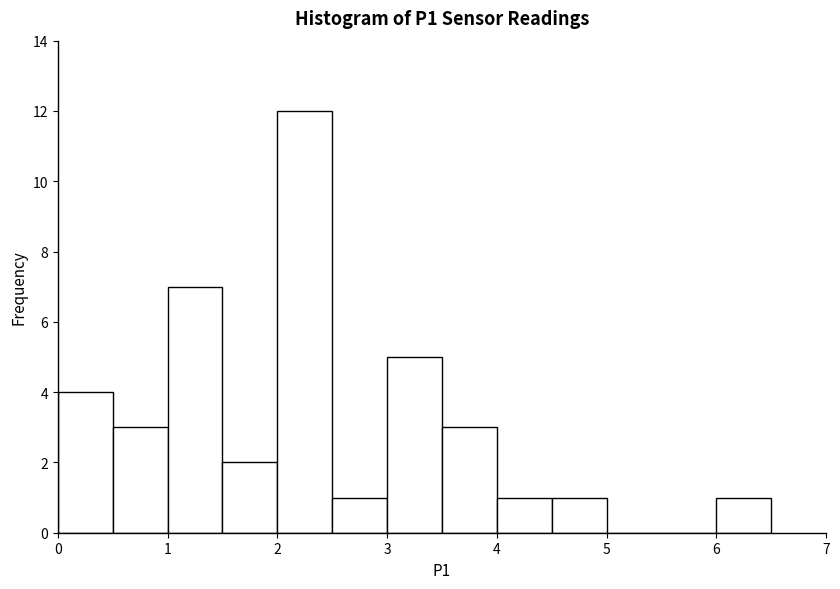

Which range on the x-axis has the tallest bar?

2.0 to 2.5